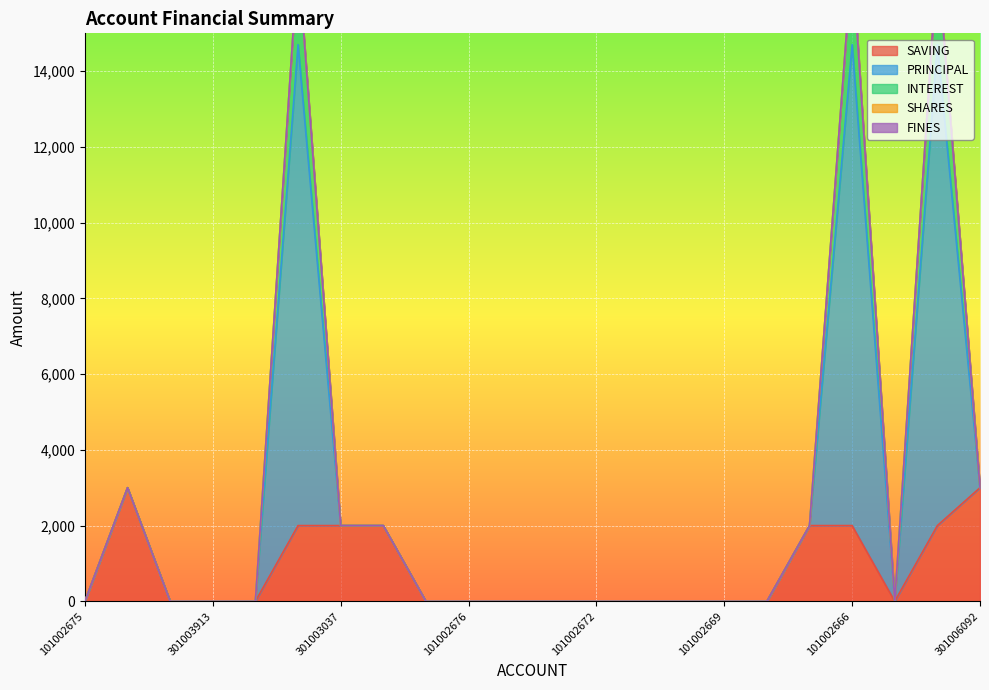

Which category has the highest value in the INTEREST series?

301003759